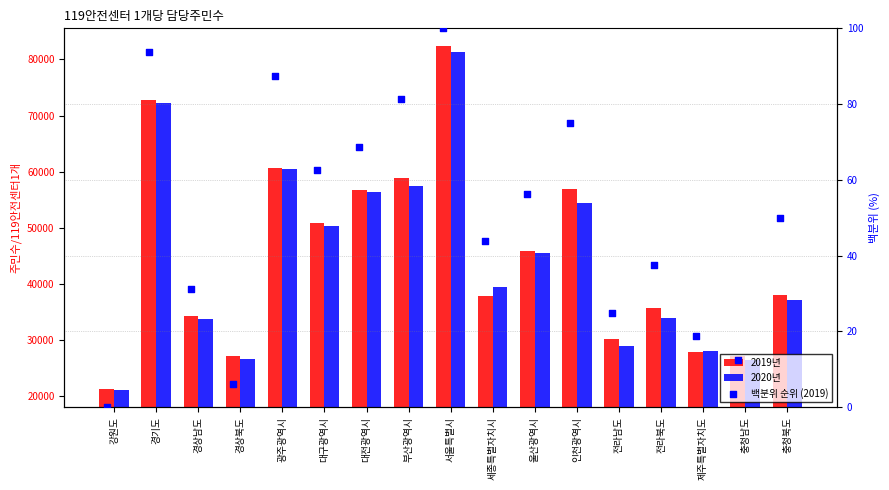

Which series has the widest spread of Y values?

2019년